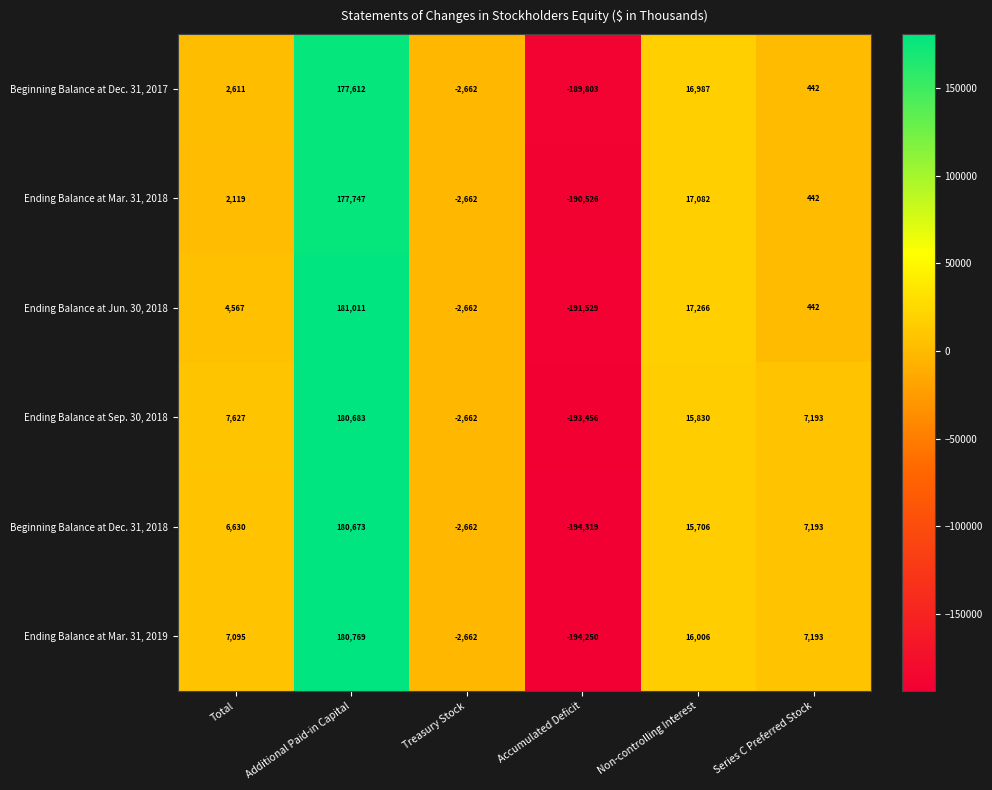

Which series has the largest total across all categories?

Ending Balance at Sep. 30, 2018